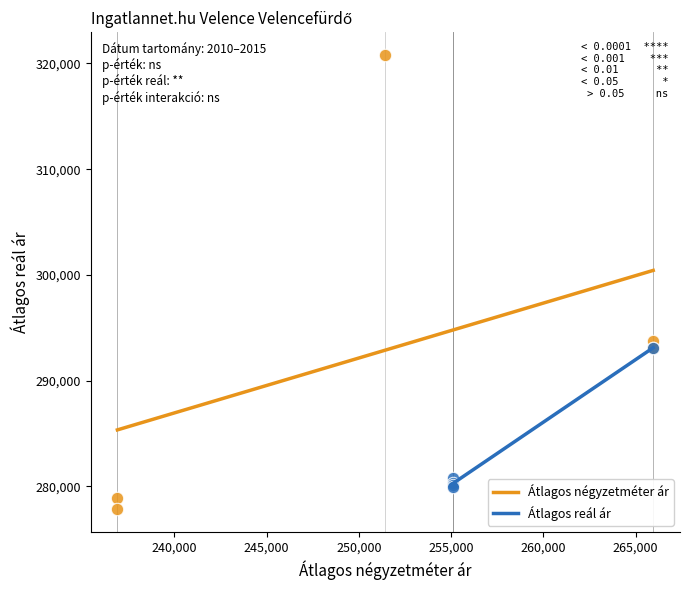

Which series has the largest Y range (max minus min)?

Átlagos négyzetméter ár